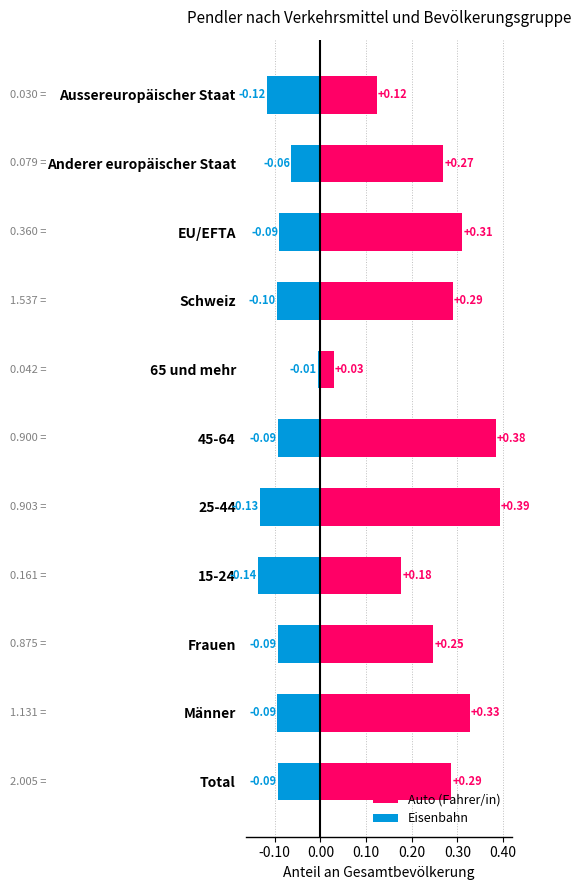

Which series has the largest total across all categories?

Auto (Fahrer/in)